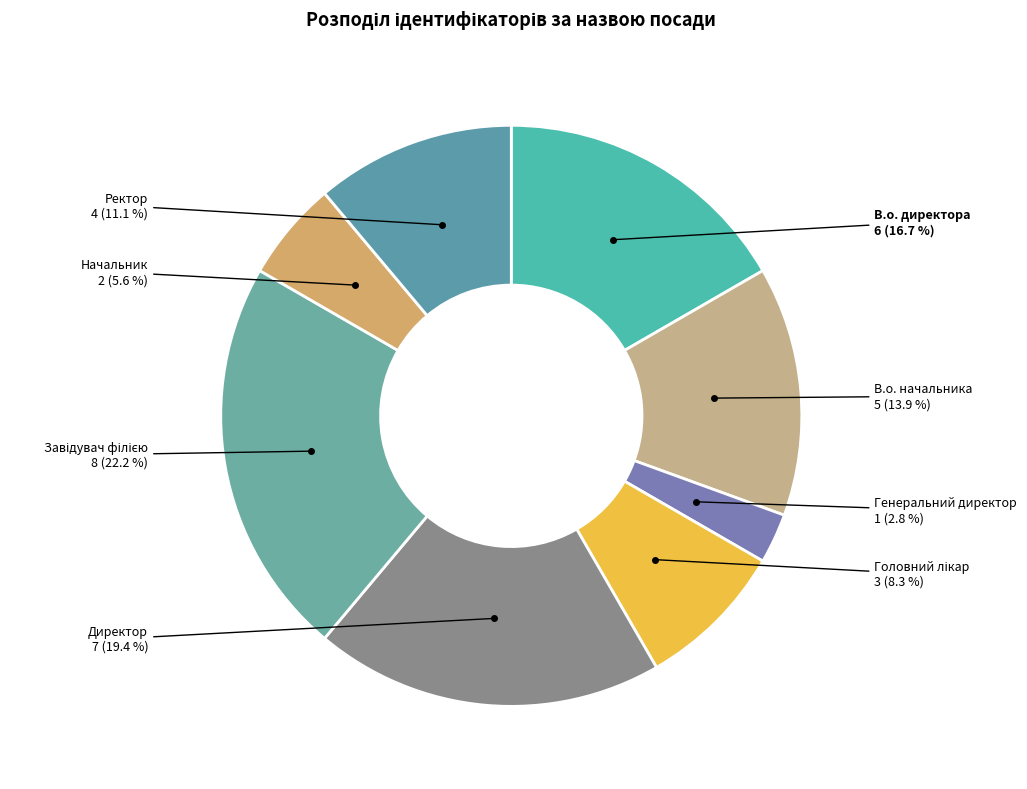

Does any single category account for the majority?

No